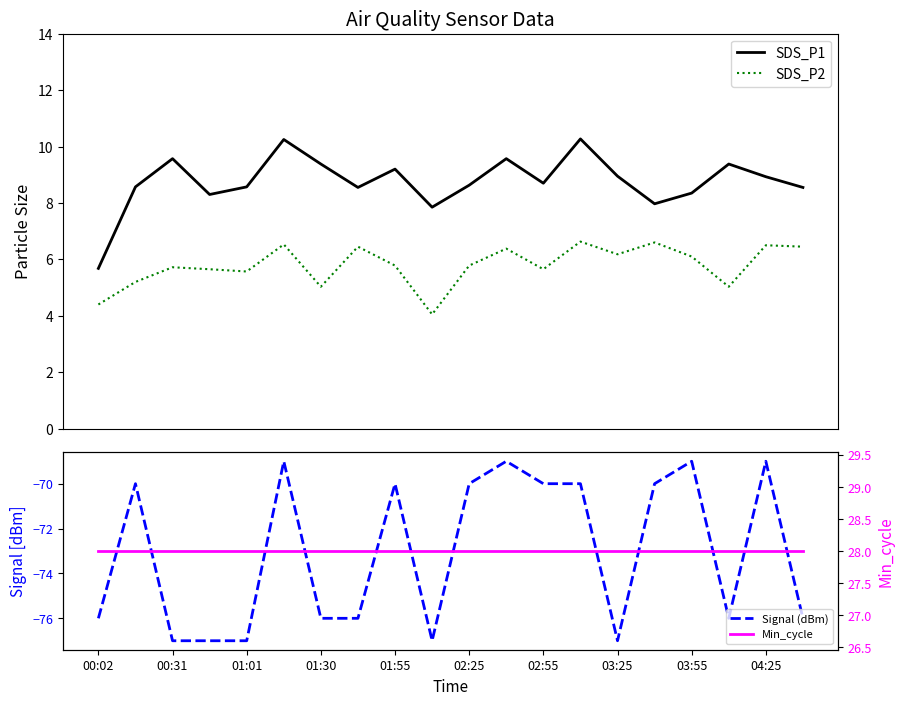

What is the minimum value for SDS_P1?

5.7